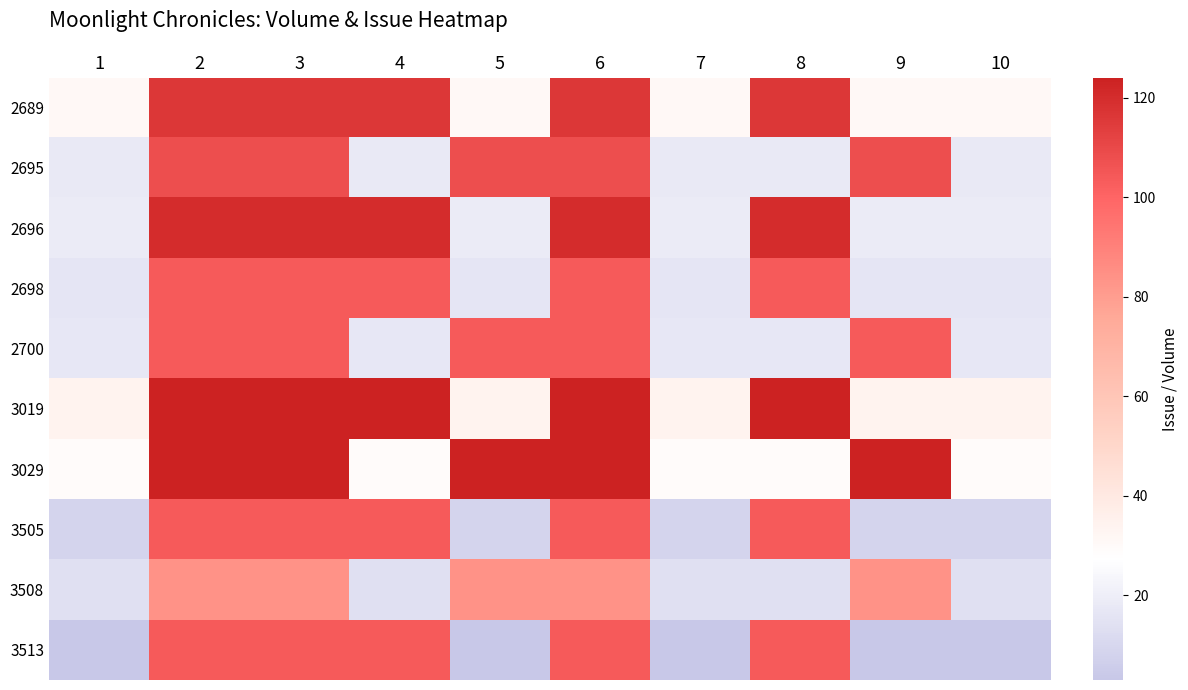

Reading left to right, list all the values displayed in this chart.

2689: 1=31	2=116	3=116	4=116	5=31	6=116	7=31	8=116	9=31	10=31
2695: 1=18	2=108	3=108	4=18	5=108	6=108	7=18	8=18	9=108	10=18
2696: 1=19	2=120	3=120	4=120	5=19	6=120	7=19	8=120	9=19	10=19
2698: 1=16	2=104	3=104	4=104	5=16	6=104	7=16	8=104	9=16	10=16
2700: 1=17	2=104	3=104	4=17	5=104	6=104	7=17	8=17	9=104	10=17
3019: 1=34	2=124	3=124	4=124	5=34	6=124	7=34	8=124	9=34	10=34
3029: 1=29	2=124	3=124	4=29	5=124	6=124	7=29	8=29	9=124	10=29
3505: 1=9	2=104	3=104	4=104	5=9	6=104	7=9	8=104	9=9	10=9
3508: 1=14	2=84	3=84	4=14	5=84	6=84	7=14	8=14	9=84	10=14
3513: 1=3	2=104	3=104	4=104	5=3	6=104	7=3	8=104	9=3	10=3